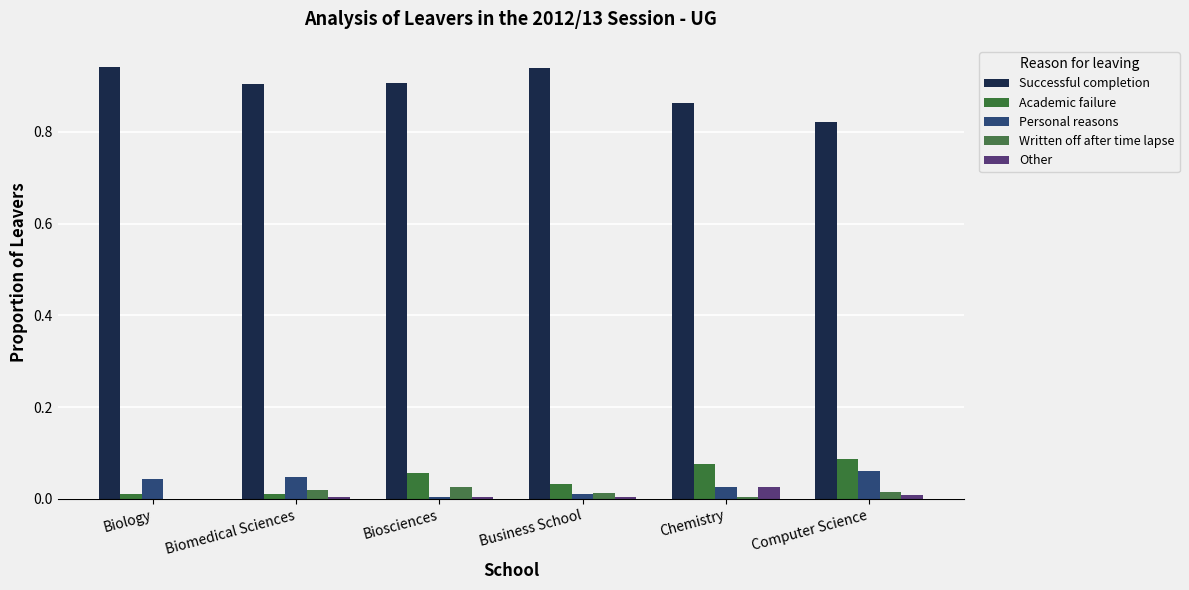

How many Academic failure values are between 0 and 1?

6